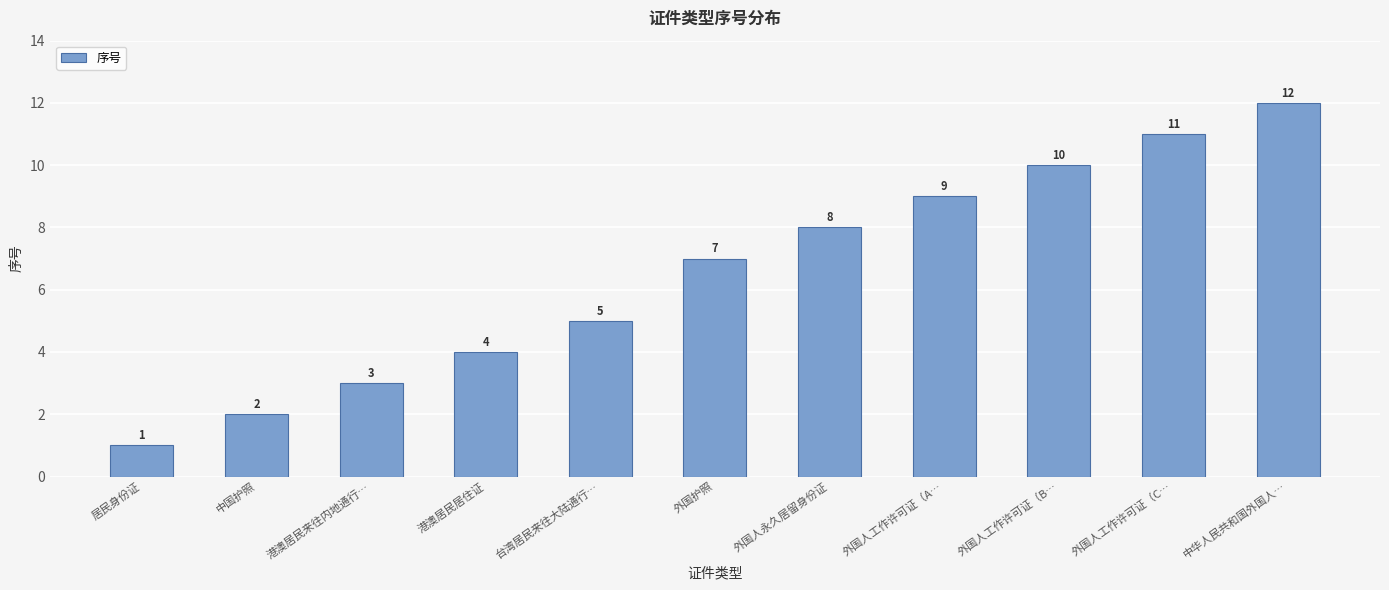

What is the value of the 5th bar from the left?

5